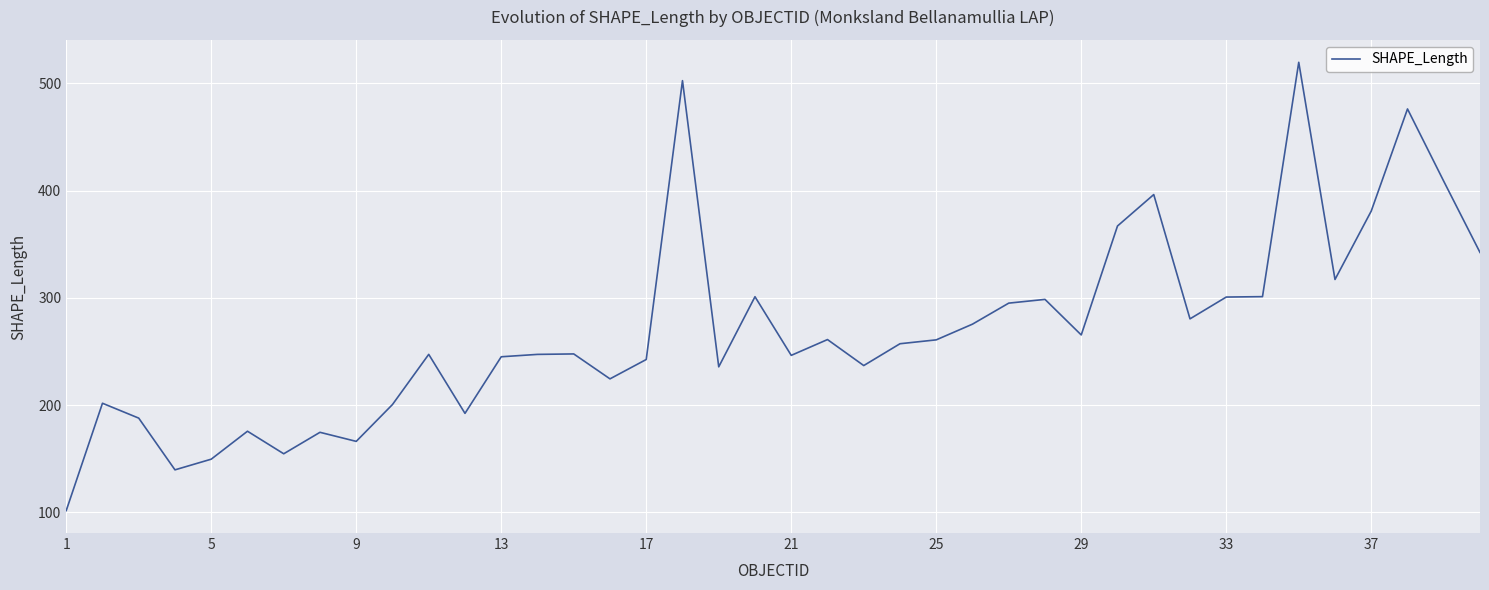

What is the minimum value shown in the chart?

101.7